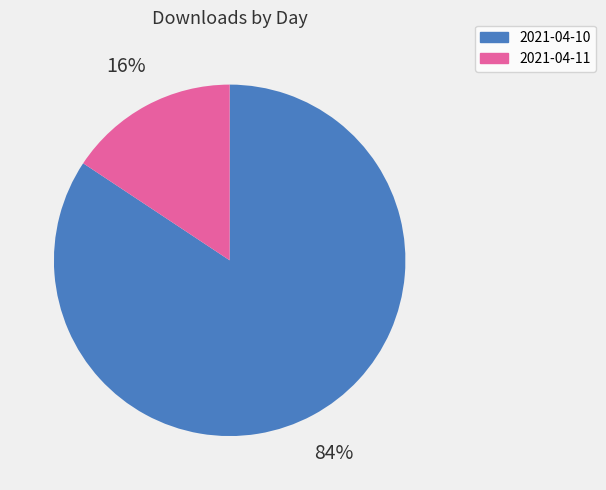

To the nearest percent, what portion does 2021-04-11 represent?

16%